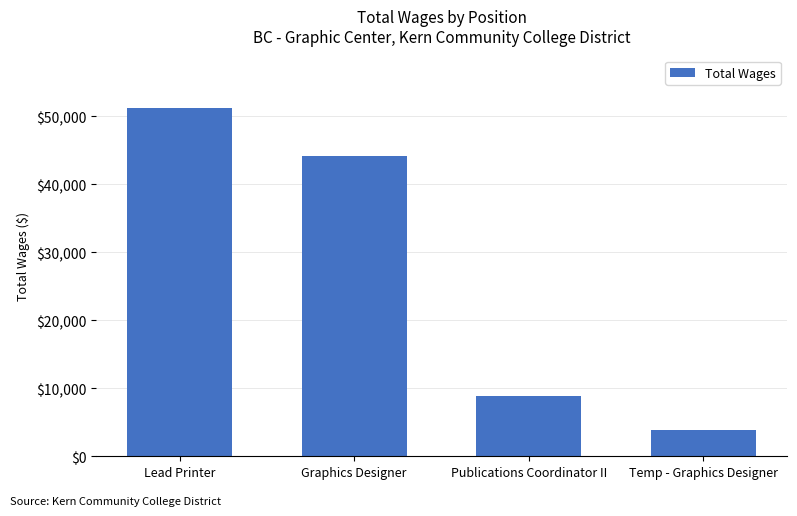

At which label does the data first exceed 44181?

Lead Printer